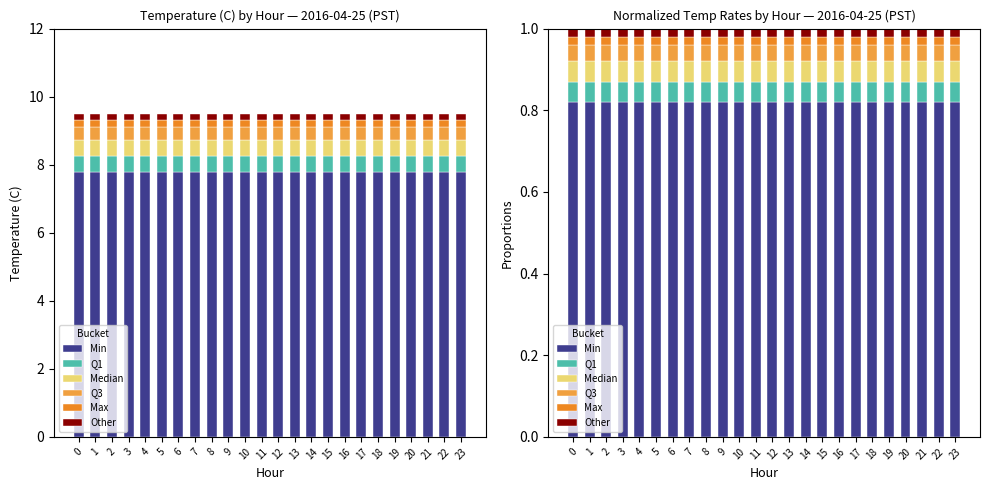

Reading left to right, list all the values displayed in this chart.

Min: 0=0.8	1=0.8	2=0.8	3=0.8	4=0.8	5=0.8	6=0.8	7=0.8	8=0.8	9=0.8	10=0.8	11=0.8	12=0.8	13=0.8	14=0.8	15=0.8	16=0.8	17=0.8	18=0.8	19=0.8	20=0.8	21=0.8	22=0.8	23=0.8
Q1: 0=0.1	1=0.1	2=0.1	3=0.1	4=0.1	5=0.1	6=0.1	7=0.1	8=0.1	9=0.1	10=0.1	11=0.1	12=0.1	13=0.1	14=0.1	15=0.1	16=0.1	17=0.1	18=0.1	19=0.1	20=0.1	21=0.1	22=0.1	23=0.1
Median: 0=0.1	1=0.1	2=0.1	3=0.1	4=0.1	5=0.1	6=0.1	7=0.1	8=0.1	9=0.1	10=0.1	11=0.1	12=0.1	13=0.1	14=0.1	15=0.1	16=0.1	17=0.1	18=0.1	19=0.1	20=0.1	21=0.1	22=0.1	23=0.1
Q3: 0=0.0	1=0.0	2=0.0	3=0.0	4=0.0	5=0.0	6=0.0	7=0.0	8=0.0	9=0.0	10=0.0	11=0.0	12=0.0	13=0.0	14=0.0	15=0.0	16=0.0	17=0.0	18=0.0	19=0.0	20=0.0	21=0.0	22=0.0	23=0.0
Max: 0=0.0	1=0.0	2=0.0	3=0.0	4=0.0	5=0.0	6=0.0	7=0.0	8=0.0	9=0.0	10=0.0	11=0.0	12=0.0	13=0.0	14=0.0	15=0.0	16=0.0	17=0.0	18=0.0	19=0.0	20=0.0	21=0.0	22=0.0	23=0.0
Other: 0=0.0	1=0.0	2=0.0	3=0.0	4=0.0	5=0.0	6=0.0	7=0.0	8=0.0	9=0.0	10=0.0	11=0.0	12=0.0	13=0.0	14=0.0	15=0.0	16=0.0	17=0.0	18=0.0	19=0.0	20=0.0	21=0.0	22=0.0	23=0.0